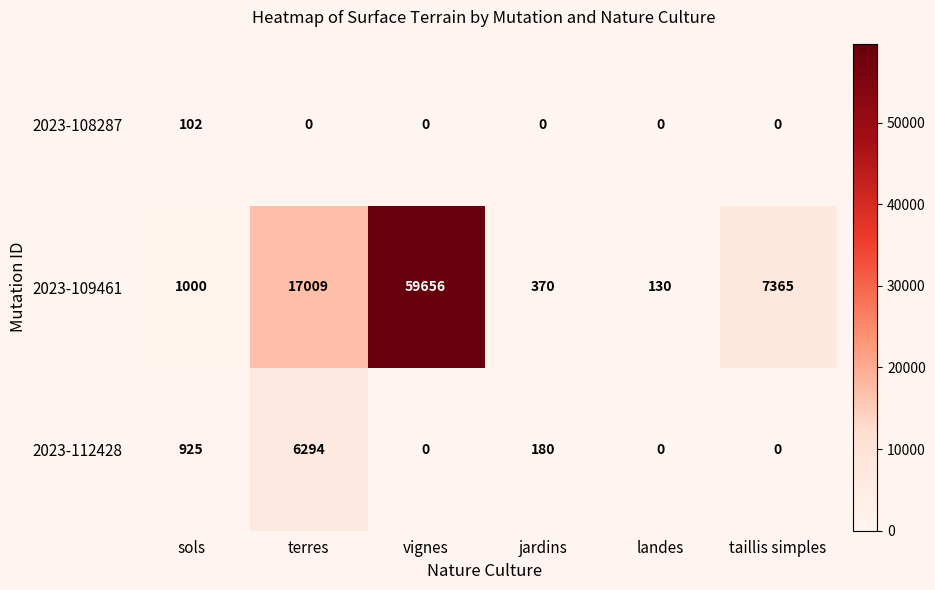

Reading left to right, extract all data points from this chart.

2023-108287: 102	0	0	0	0	0
2023-109461: 1000	17009	59656	370	130	7365
2023-112428: 925	6294	0	180	0	0